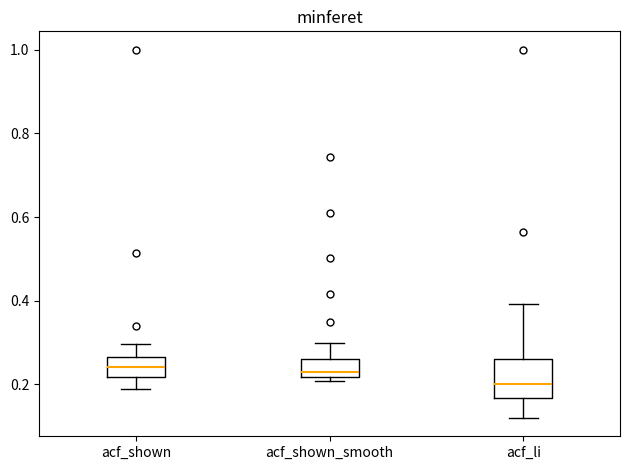

Which box has the lowest median line?

acf_li